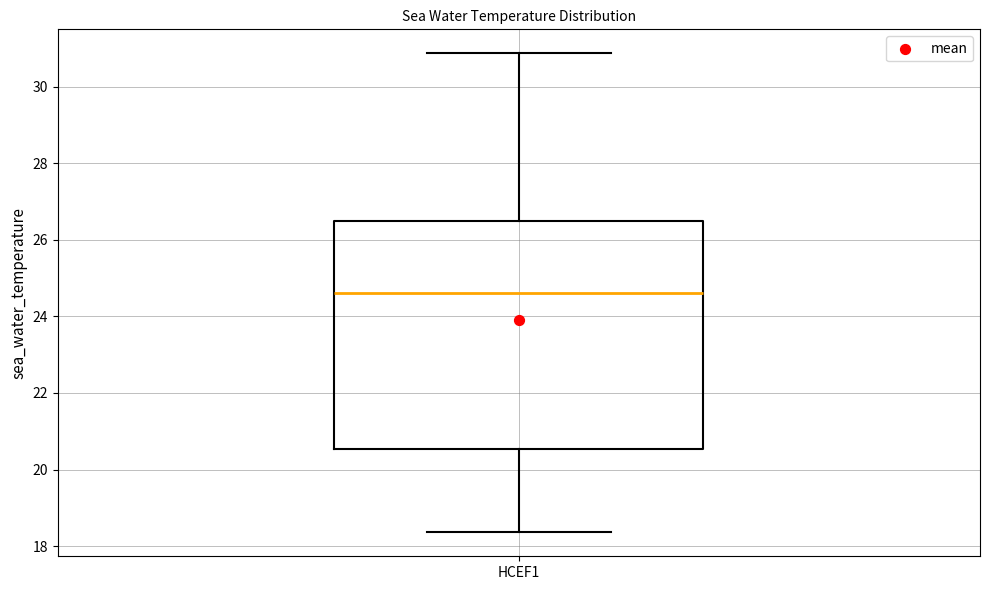

Transcribe this box plot: give where the median line is, the range the box spans, and where the two whiskers end, as read against the y-axis. The values are not printed on the chart, so give them approximately, as read against the axis.

median 24.6, box 20.6 to 26.4, whiskers 18.4 to 30.8